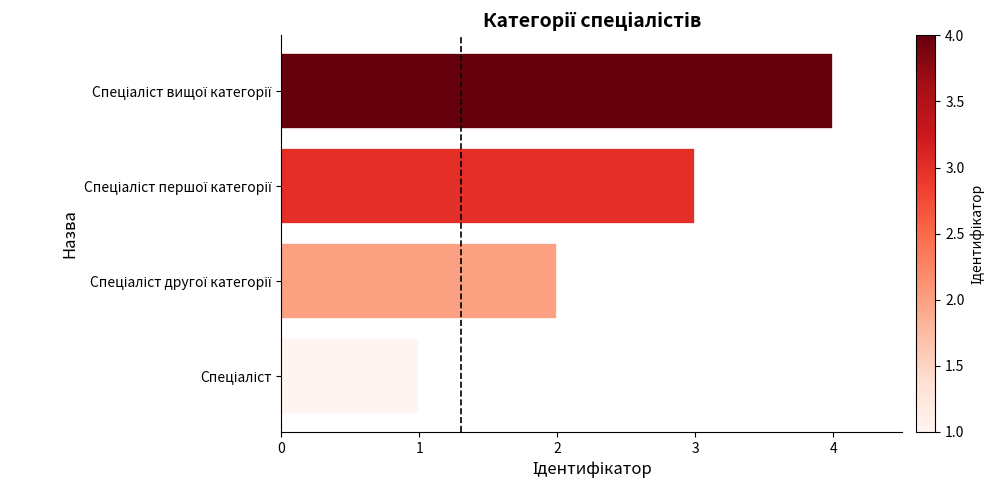

Count the values in the range 2 to 4.

3